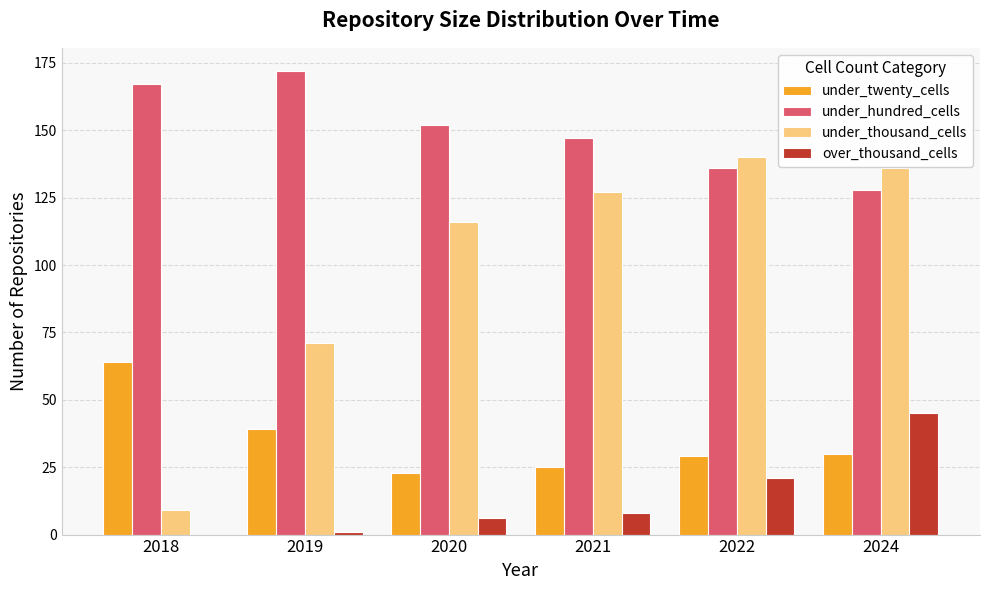

Reading left to right, extract all data points from this chart.

under_twenty_cells: 64	39	23	25	29	30
under_hundred_cells: 167	172	152	147	136	128
under_thousand_cells: 9	71	116	127	140	136
over_thousand_cells: 0	1	6	8	21	45